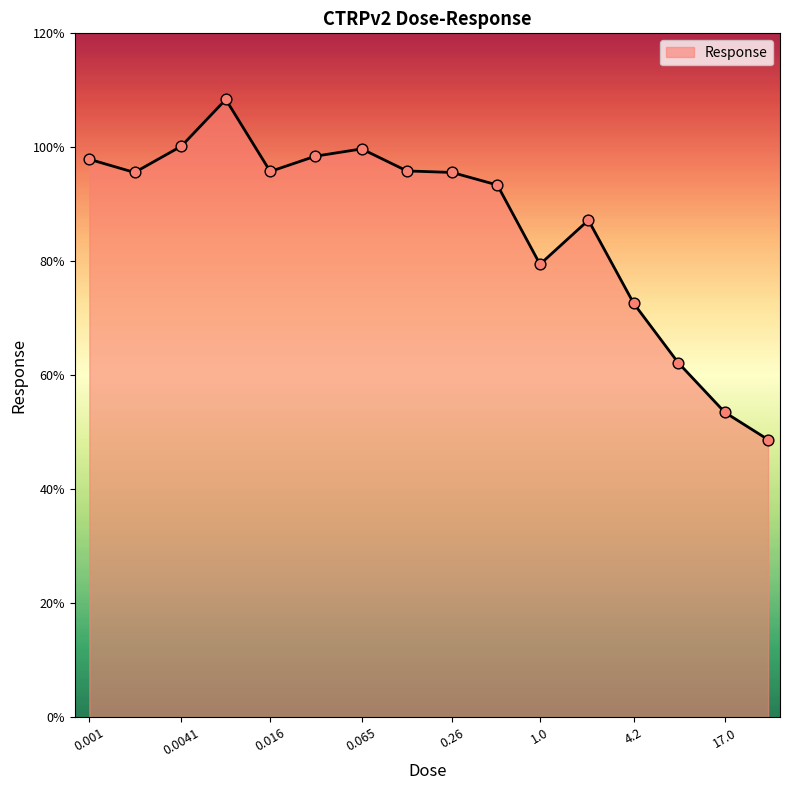

What is the smallest value displayed?

48.7